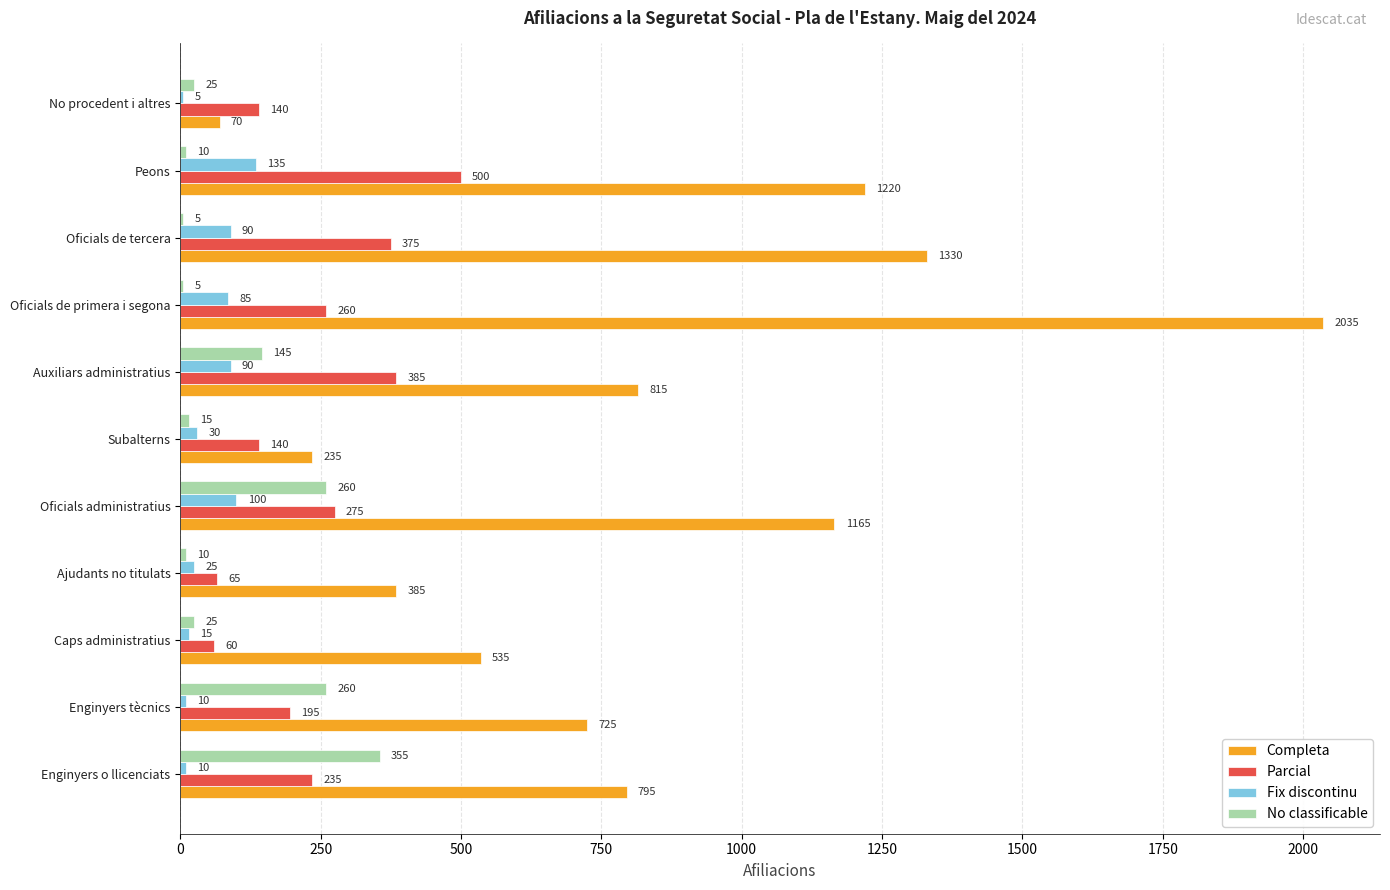

At which category is the sum across all series the highest?

Oficials de primera i segona